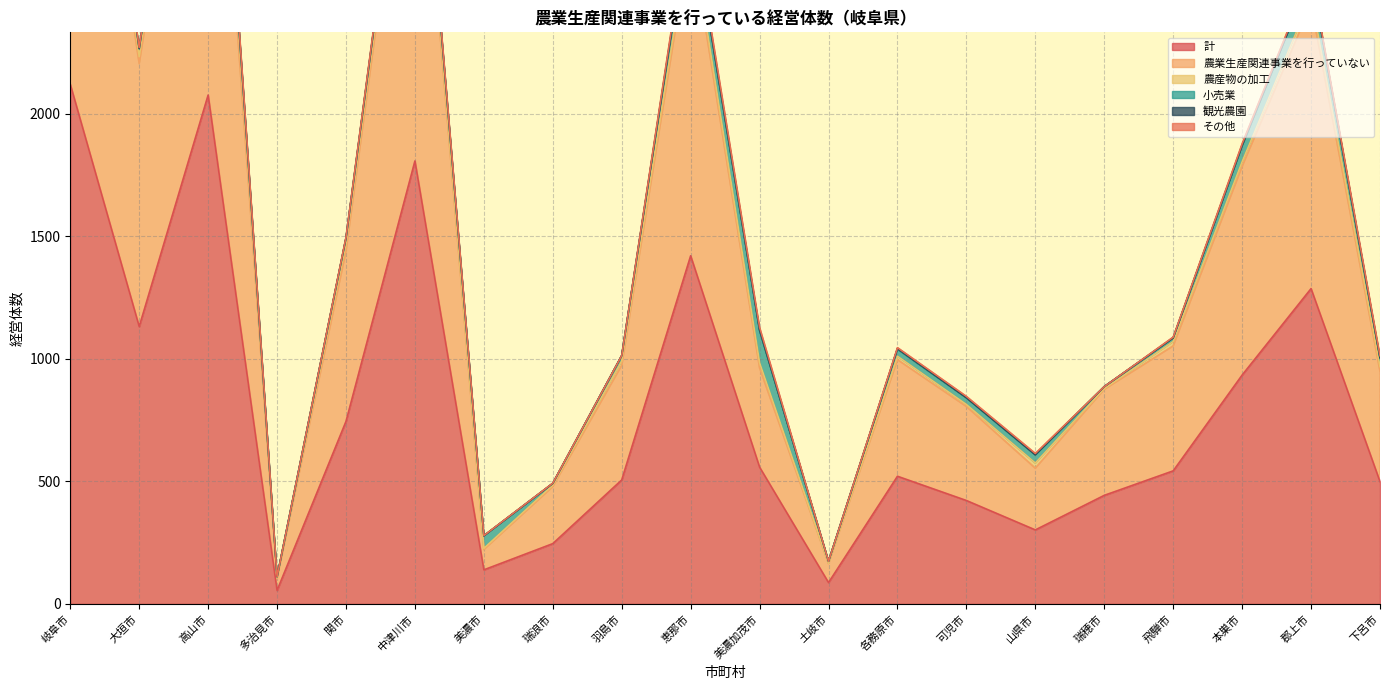

What is the label of the 14th point from the right?

美濃市